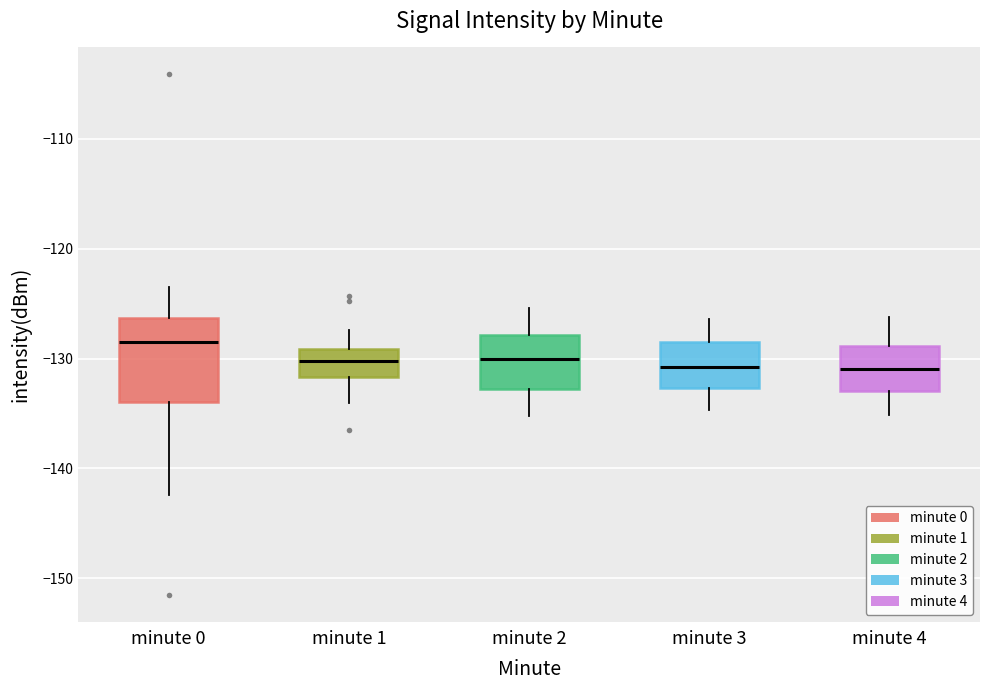

Reading left to right, transcribe this box plot: for each box, give where its median line is, the range the box spans, and where its two whiskers end, as read against the y-axis. The values are not printed on the chart, so give them approximately, as read against the axis.

minute 0: median -128, box -134 to -126, whiskers -142 to -124
minute 1: median -130, box -132 to -129, whiskers -134 to -127
minute 2: median -130, box -133 to -128, whiskers -135 to -125
minute 3: median -131, box -133 to -128, whiskers -135 to -126
minute 4: median -131, box -133 to -129, whiskers -135 to -126